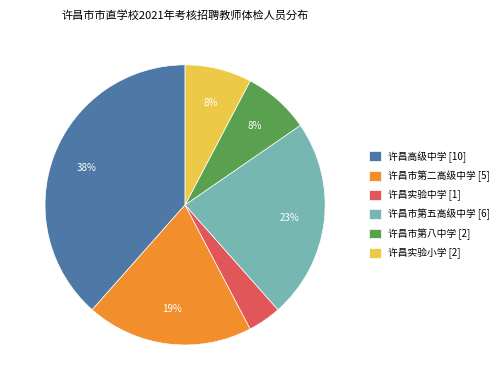

To the nearest percent, what is the average slice percentage?

17%